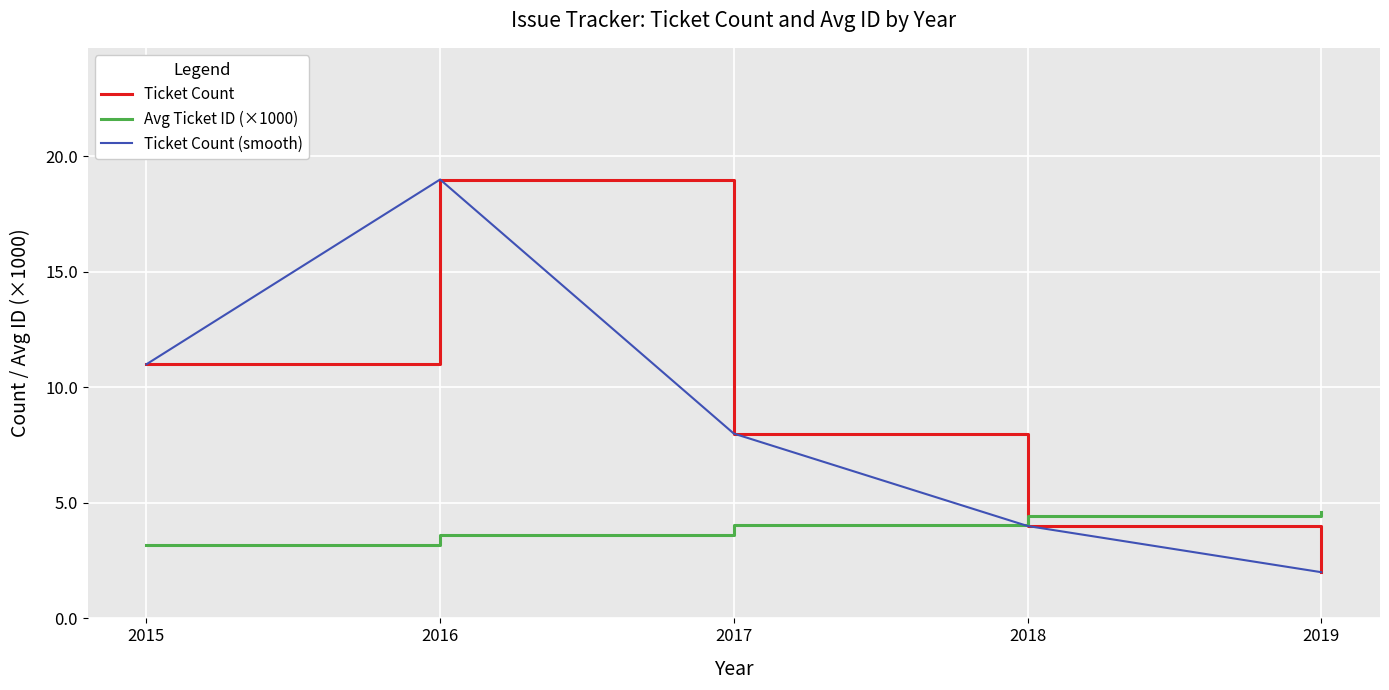

Is this an area chart (filled region under the line)?

No